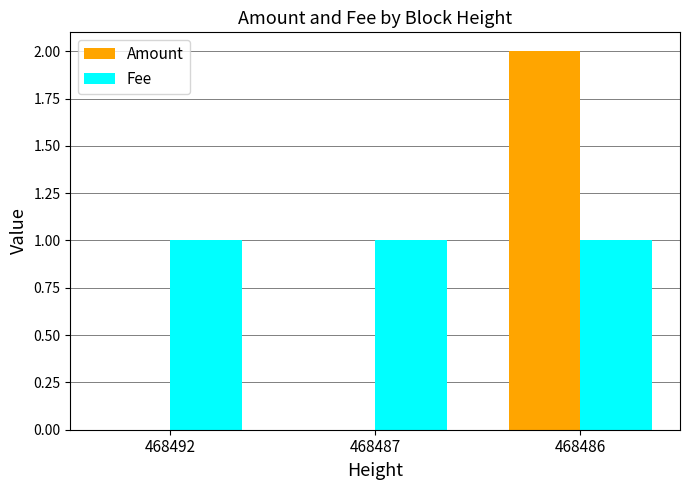

Which series has the widest spread of values?

Amount